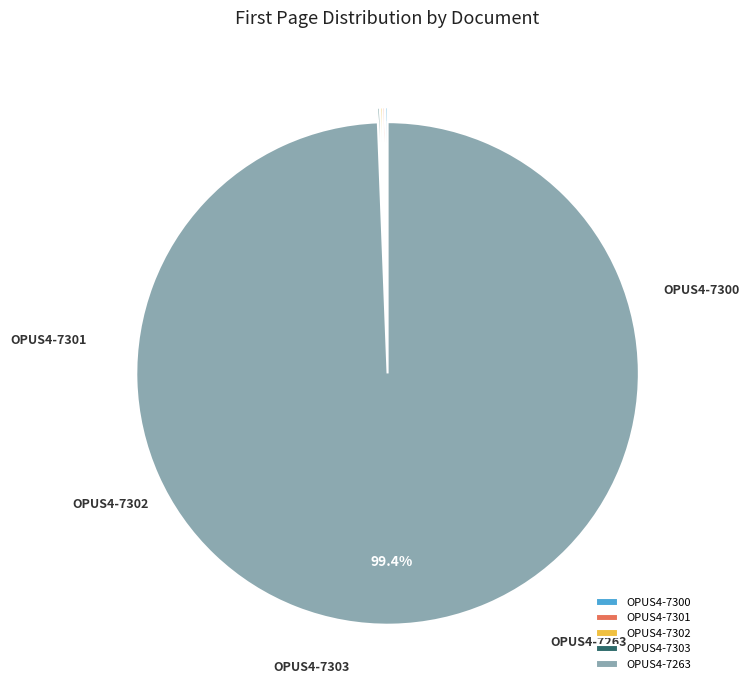

Rank the categories by value from lowest to highest.

OPUS4-7300, OPUS4-7301, OPUS4-7302, OPUS4-7303, OPUS4-7263